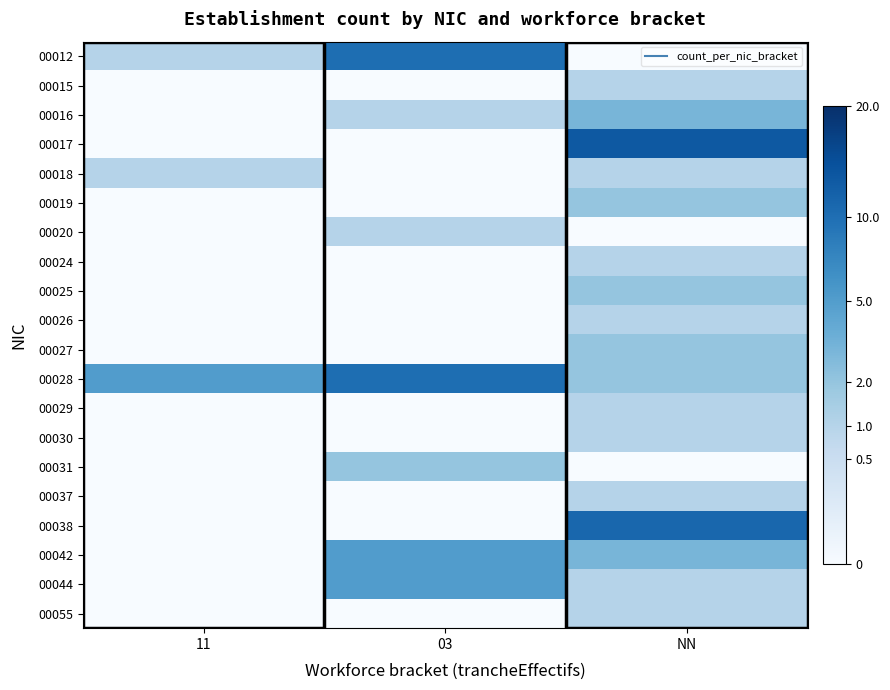

Rank the series by their maximum value, from lowest to highest.

00015, 00018, 00020, 00024, 00026, 00029, 00030, 00037, 00055, 00019, 00025, 00027, 00031, 00016, 00042, 00044, 00012, 00028, 00038, 00017